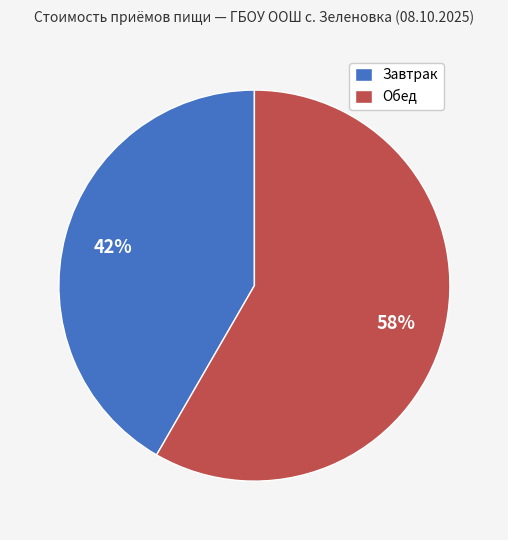

To the nearest percent, what percentage of the pie is Обед?

58%